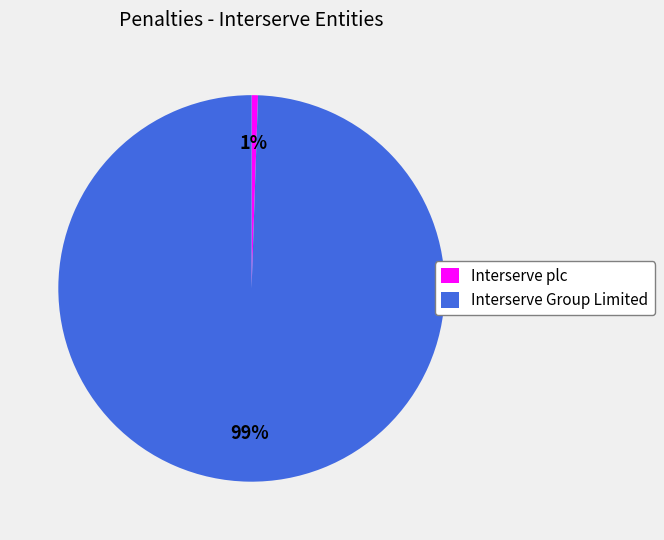

Count the number of slices in the pie.

2